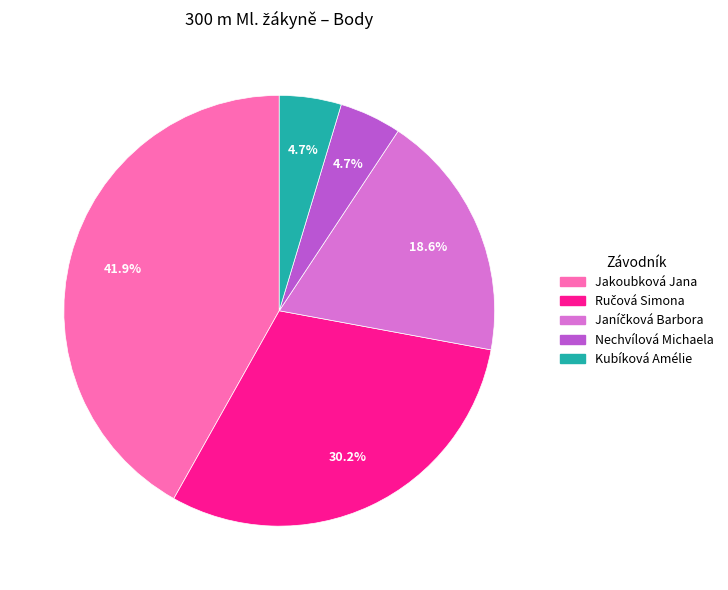

Which category has the biggest portion of the pie?

Jakoubková Jana